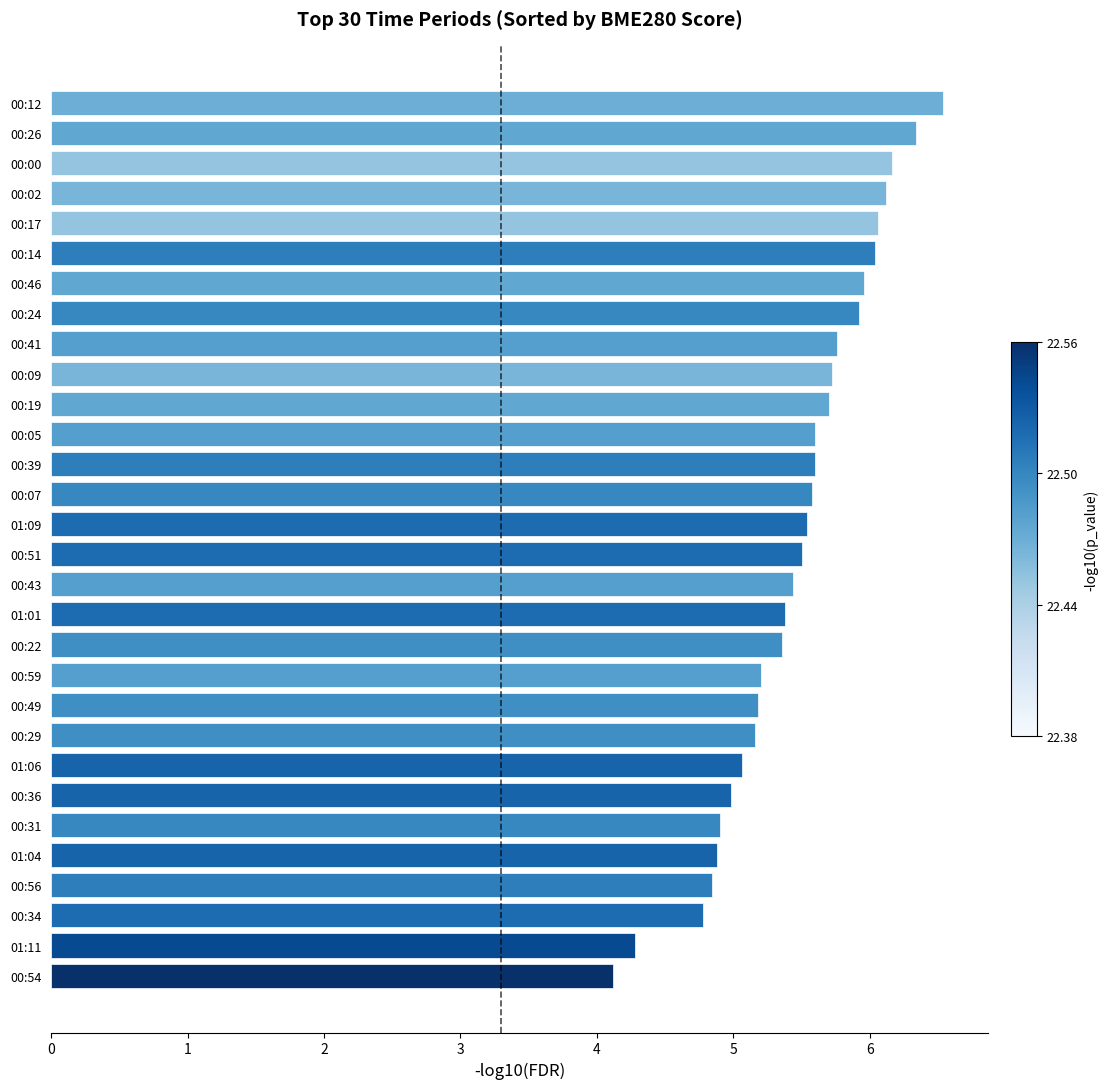

What is the ratio of the value at 00:31 to the value at 00:14?

0.8